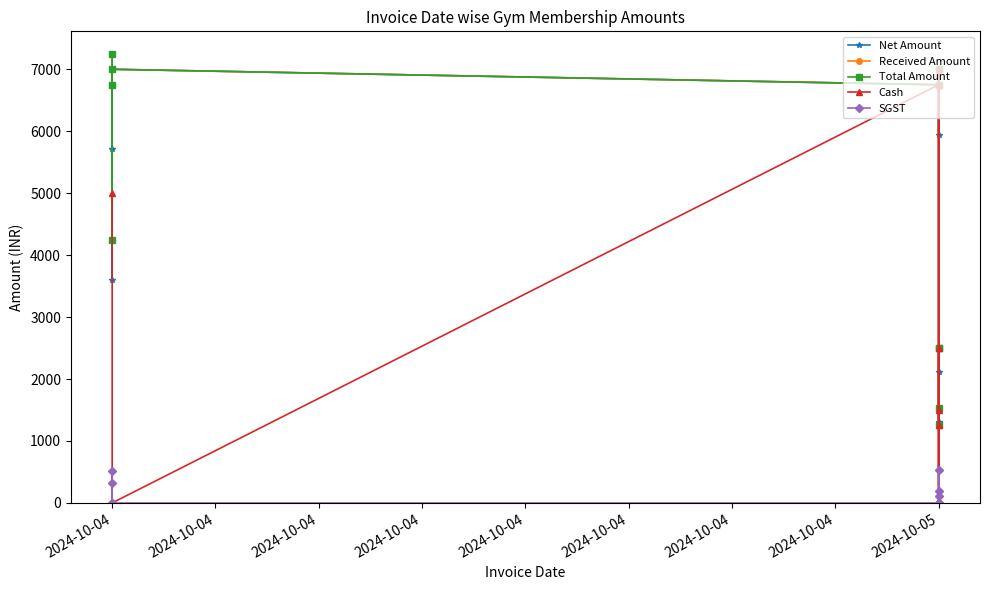

Is this an area chart (filled region under the line)?

No